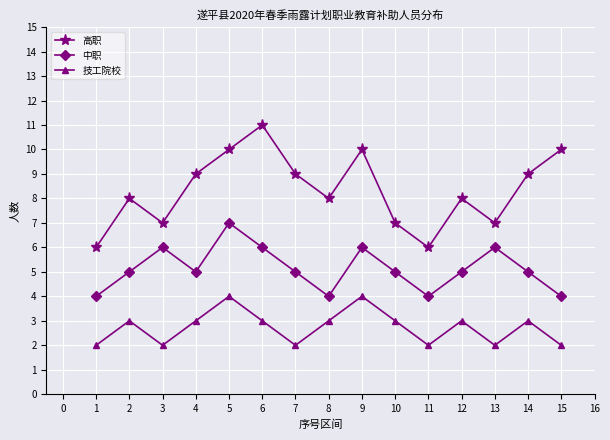

True or false: 中职 and 高职 cross at least once.

False